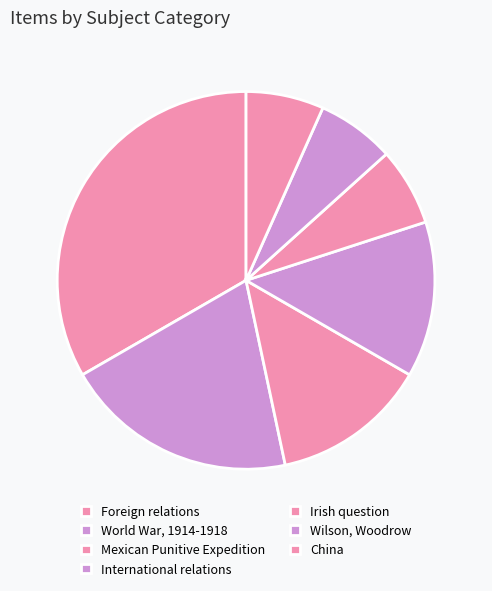

Approximately how many times larger is the value at China compared to Irish question?

1.0